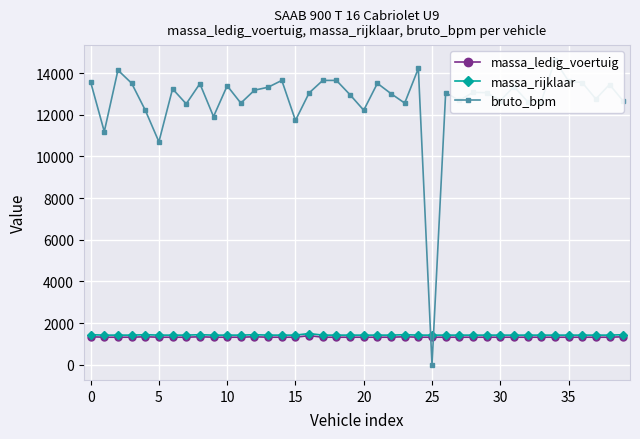

What is the average value of the massa_rijklaar series?

1426